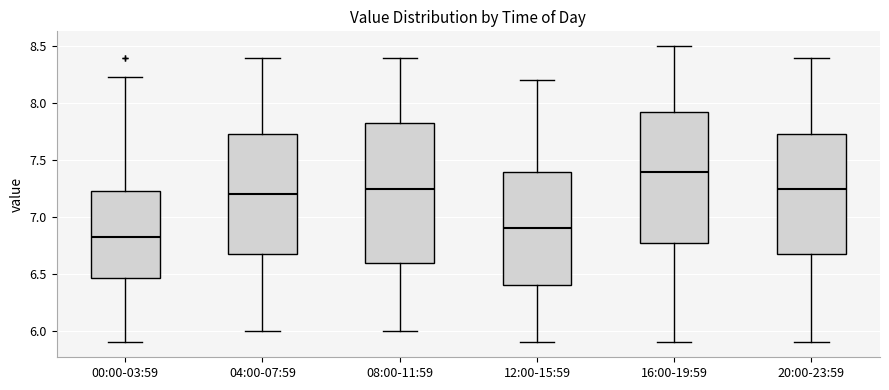

Which box is the tallest, from its lower edge to its upper edge?

08:00-11:59